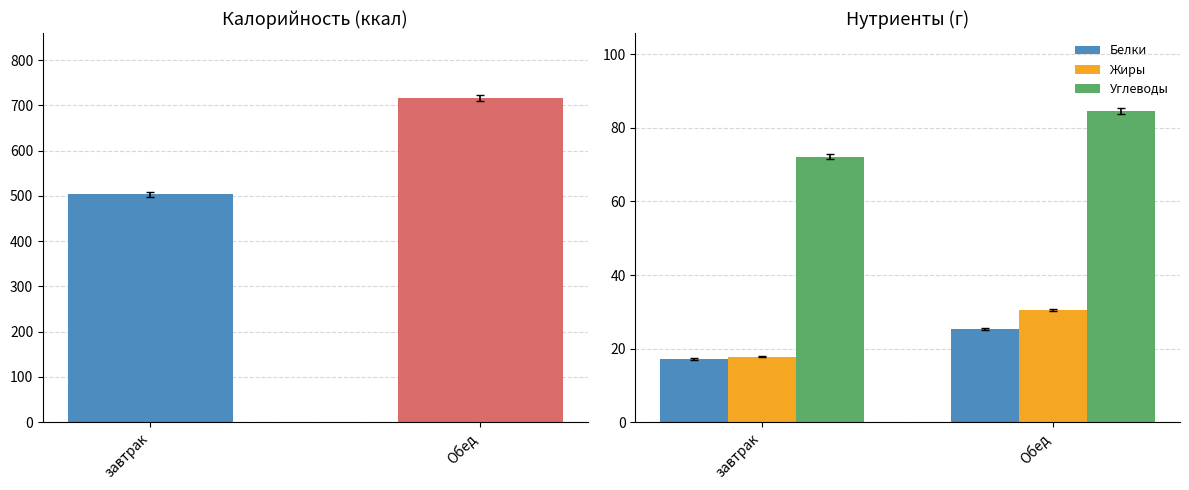

What is the spread (max minus min) of values at завтрак?

486.0